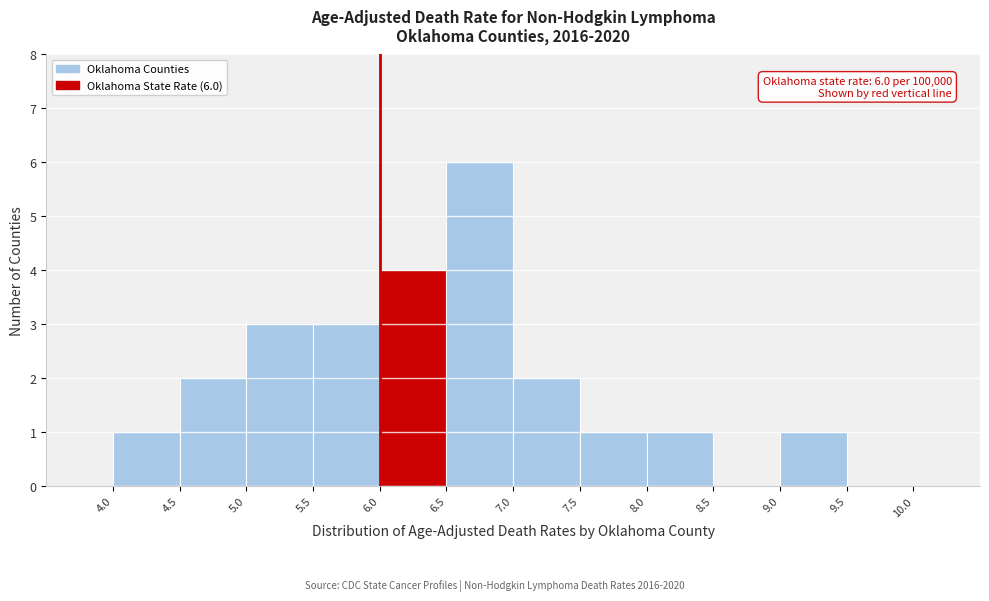

Which range on the x-axis has the tallest bar?

6.5 to 7.0